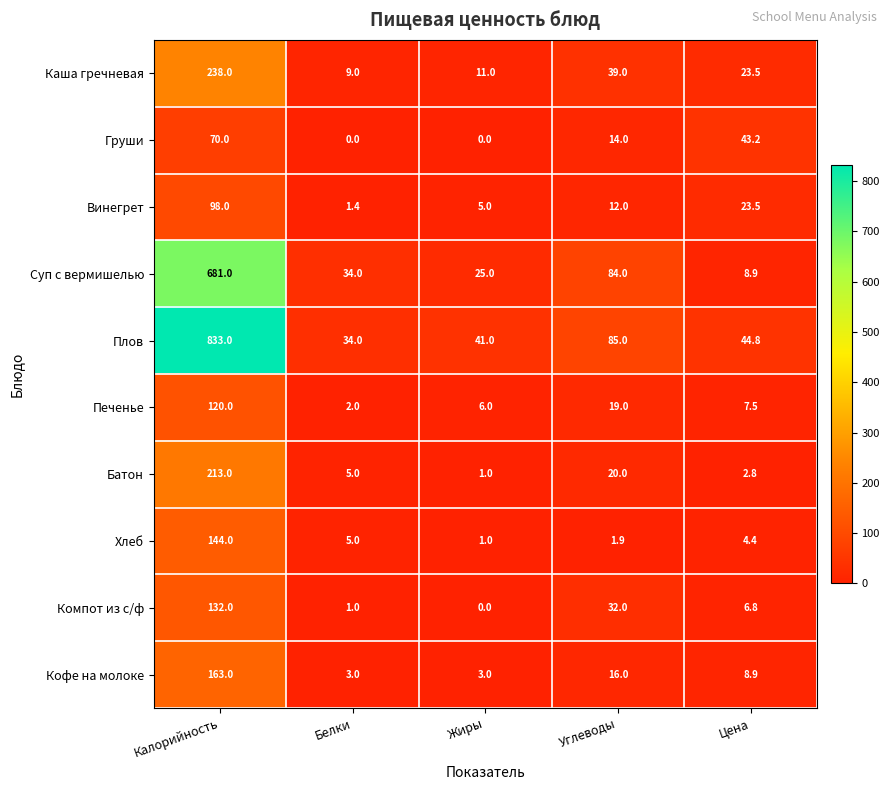

Rank the series by their maximum value, from highest to lowest.

Плов, Суп с вермишелью, Каша гречневая, Батон, Кофе на молоке, Хлеб, Компот из с/ф, Печенье, Винегрет, Груши